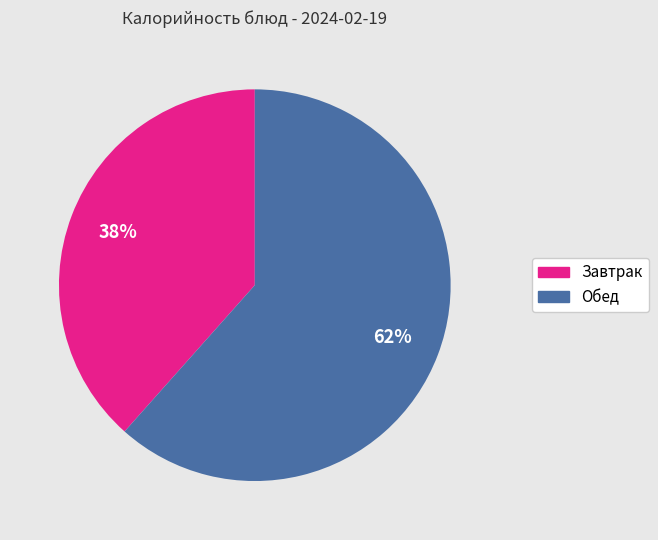

How many segments does this pie chart have?

2